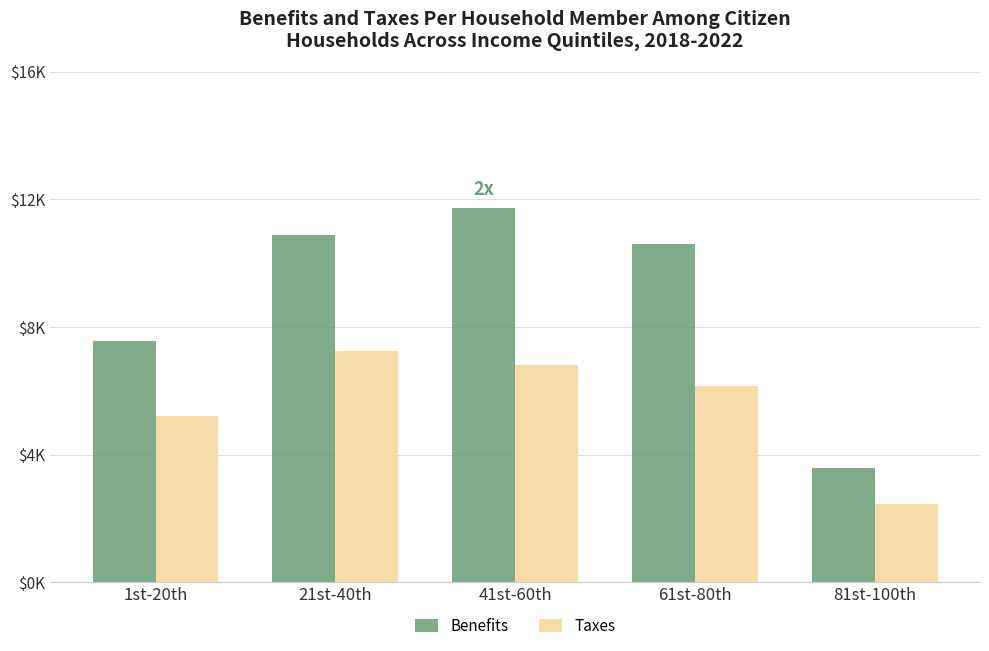

What are all the series names shown in the legend?

Benefits, Taxes